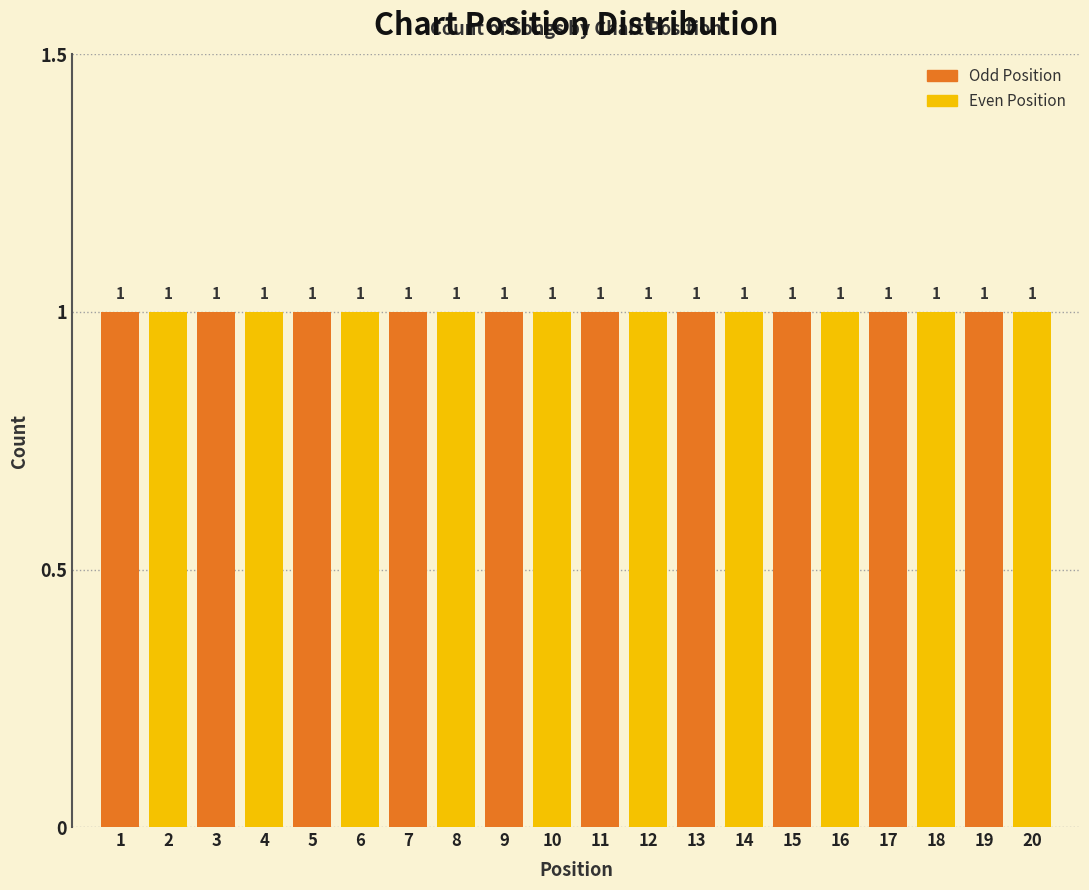

What is the height of the bar covering 9.5 to 10.5 on the x-axis?

1